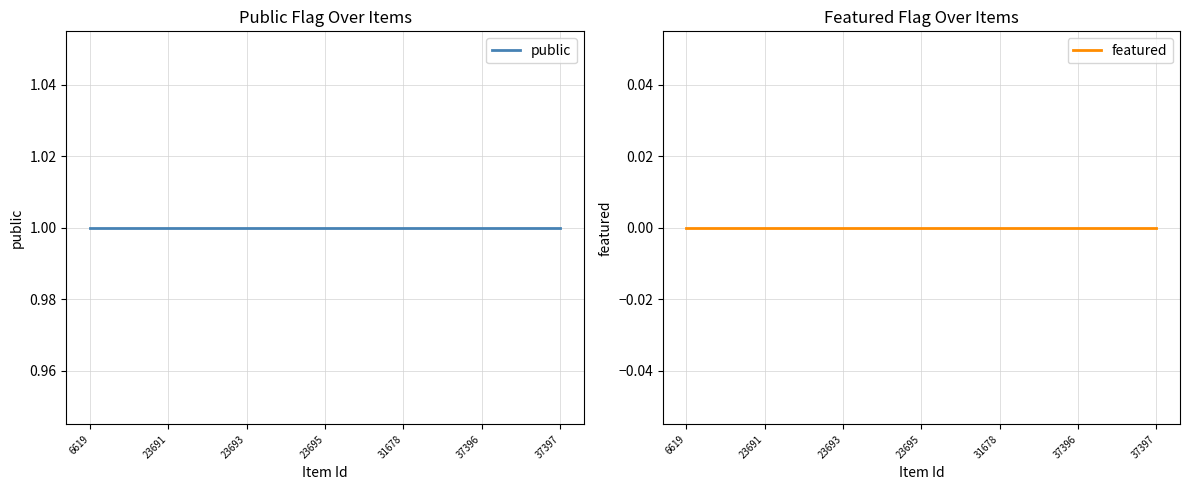

True or false: public and featured cross at least once.

False